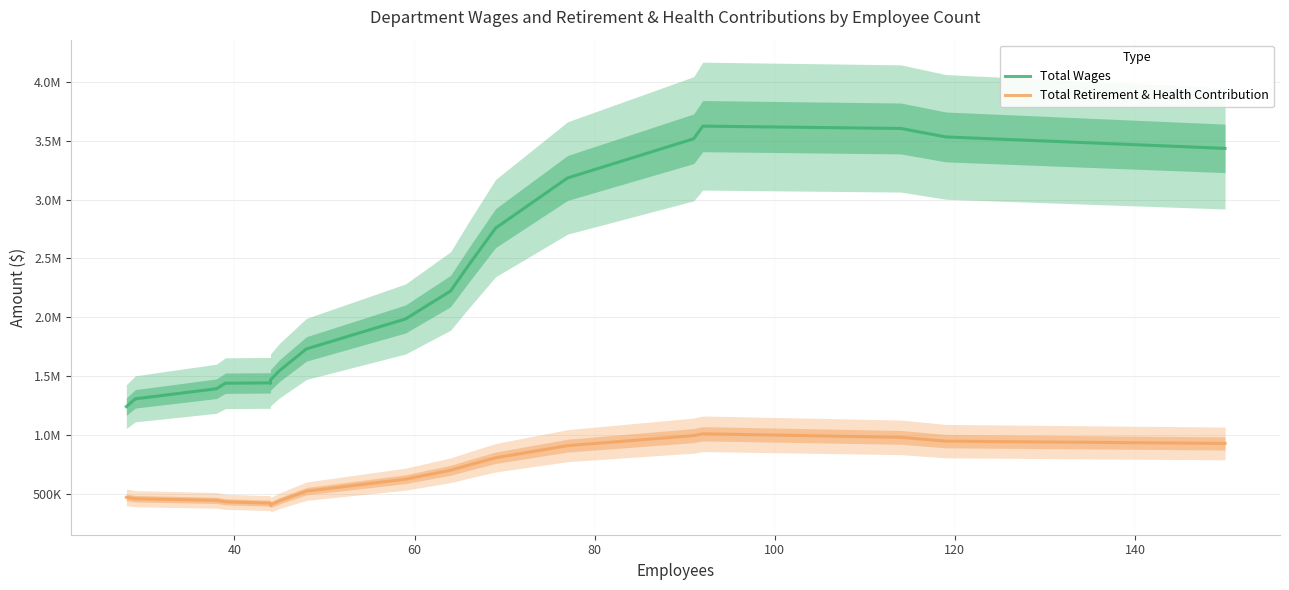

Reading left to right, transcribe all the data shown in this chart.

Total Wages: 1240346.8	1306487.5	1392175.7	1439256.9	1442055.7	1440503.8	1448180.6	1466872.8	1545764.4	1731018.9	1985481.6	2222919.2	2441644.0	2757824.0	3184544.9	3517564.5	3624951.5	3605012.5	3533050.3	3435740.3
Total Retirement & Health Contribution: 468772.6	457449.6	443106.4	430757.9	419680.8	410082.3	402895.4	405200.1	439823.1	521348.8	623518.1	699110.5	742877.4	805530.2	908362.9	993774.2	1009393.2	978927.9	946778.6	927185.1